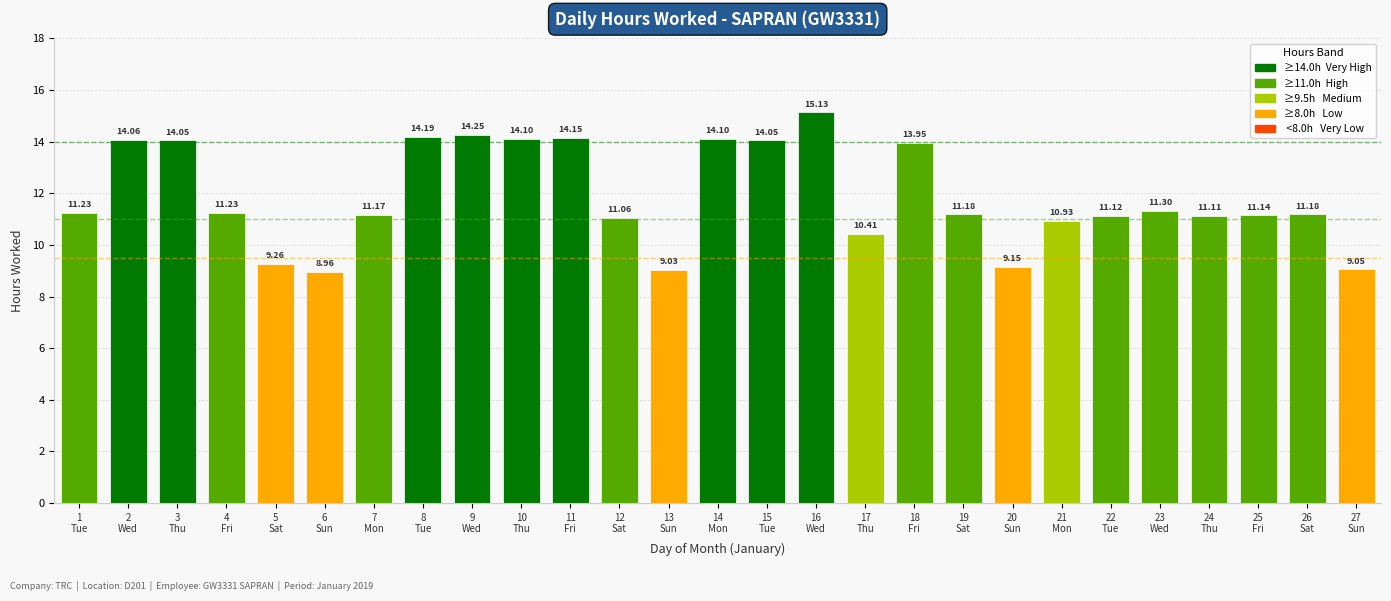

What is the difference between the maximum and minimum values?

6.2